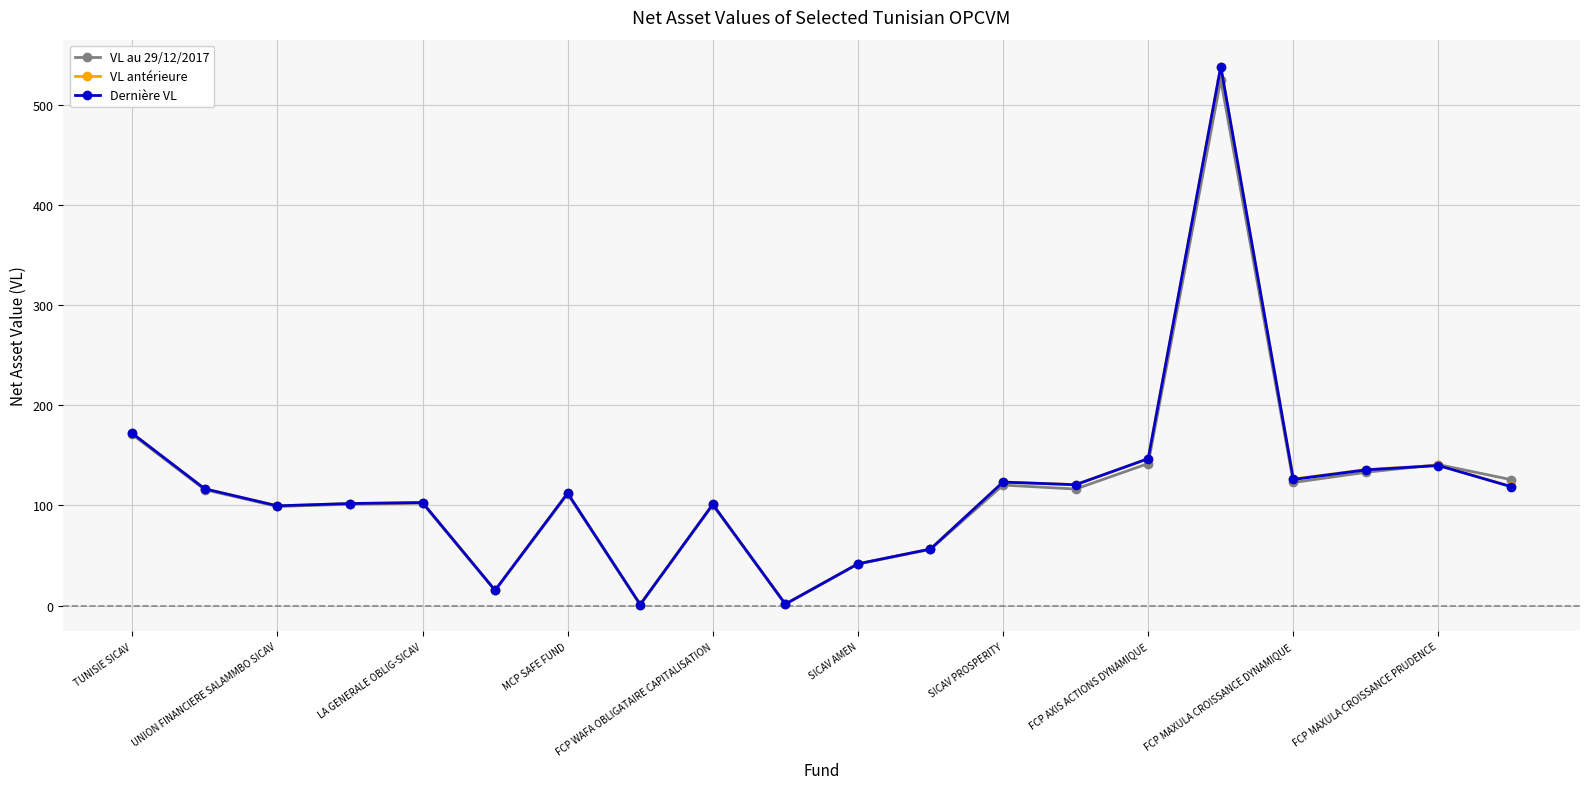

What is the value of the VL au 29/12/2017 point at the 11th from the left?

41.5